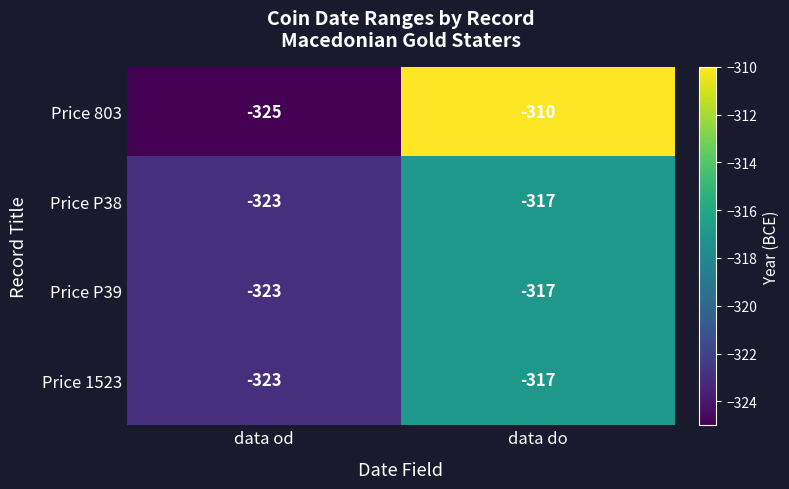

Rank the categories by Price P39 value from lowest to highest.

data od, data do